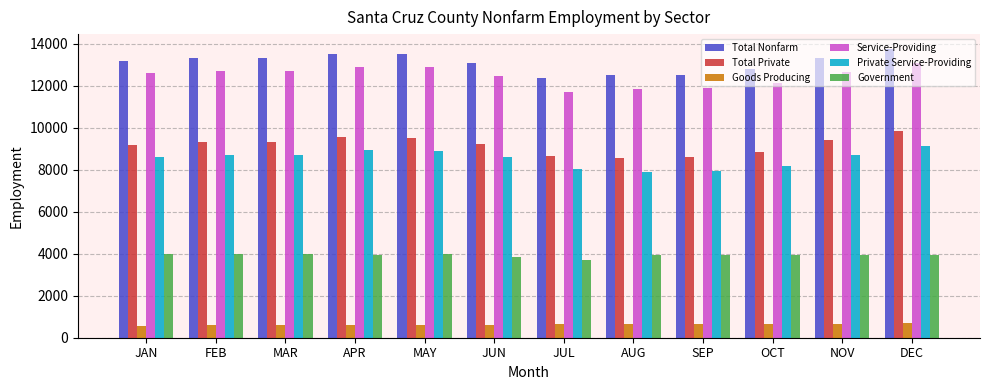

What position from the left is MAR?

3